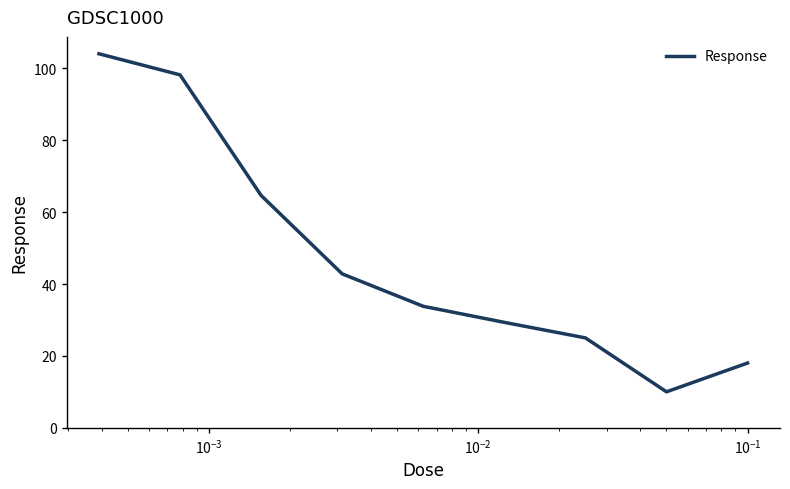

True or false: there are more than 0 points higher than both neighbors.

False